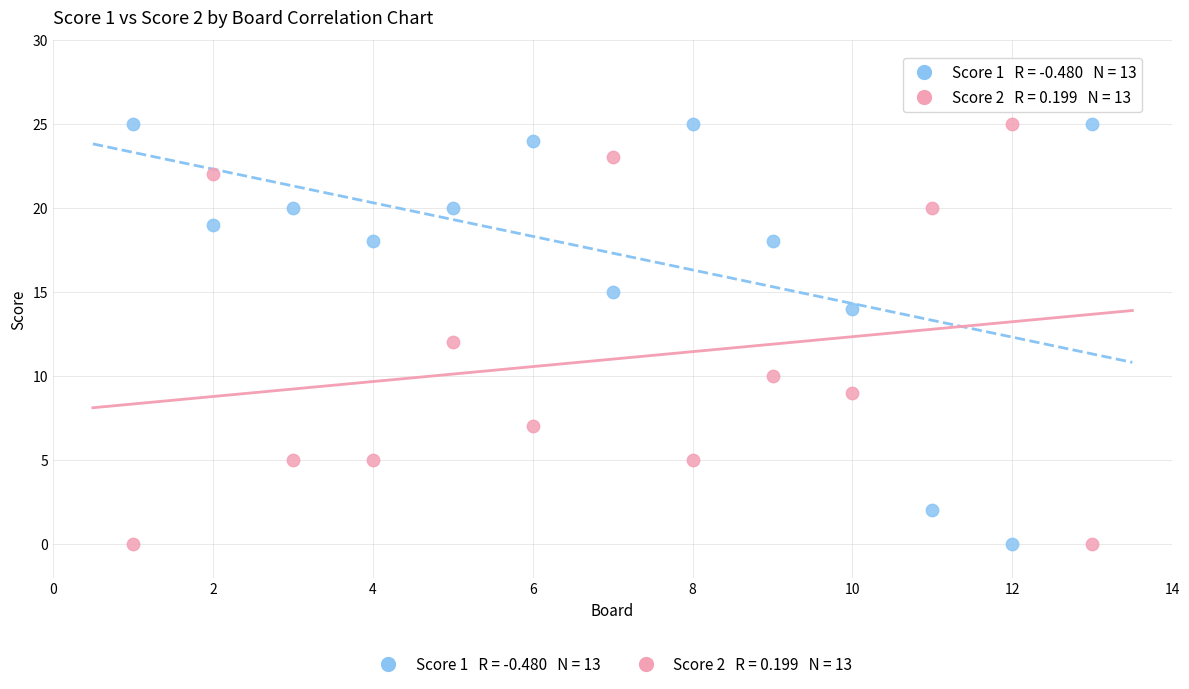

Across all data points, what is the range of Y values (max minus min)?

25